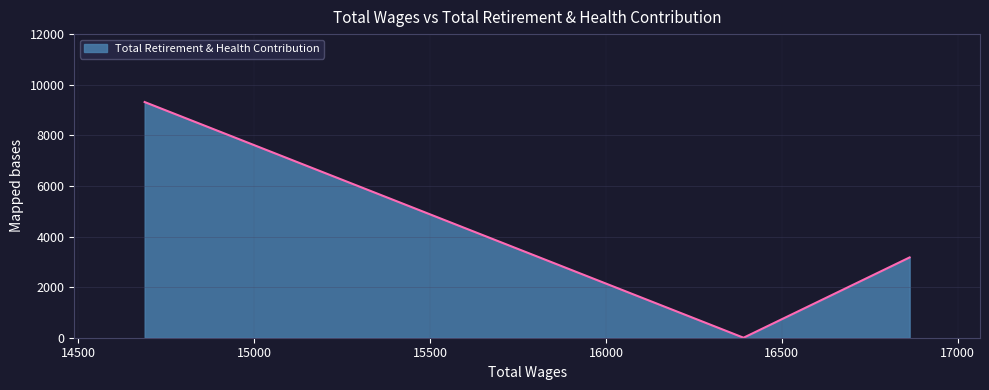

What is the sum of all values?

12489